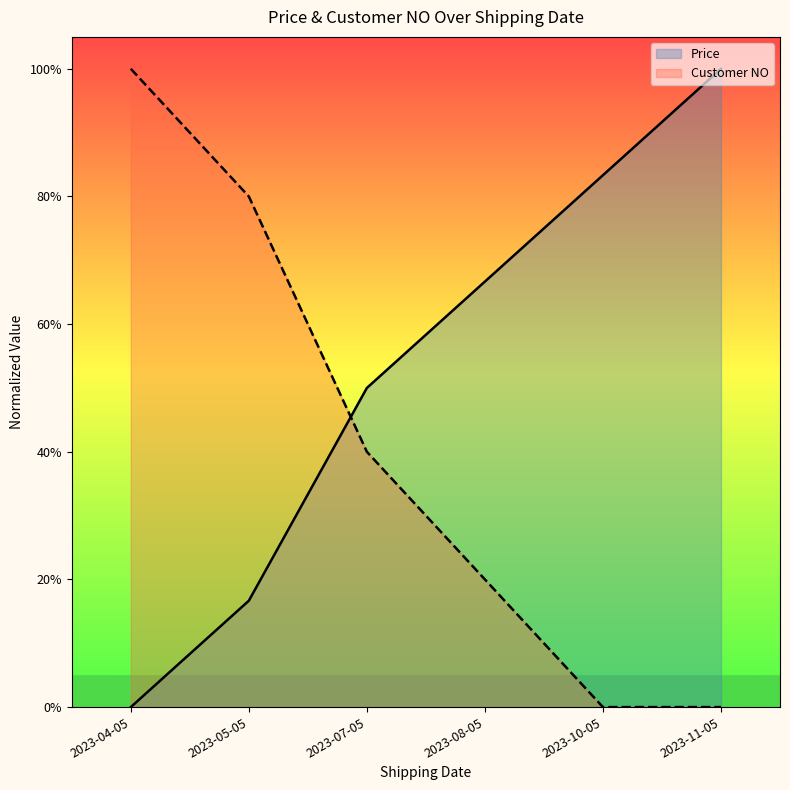

What is the difference between the maximum and minimum values?

1.0